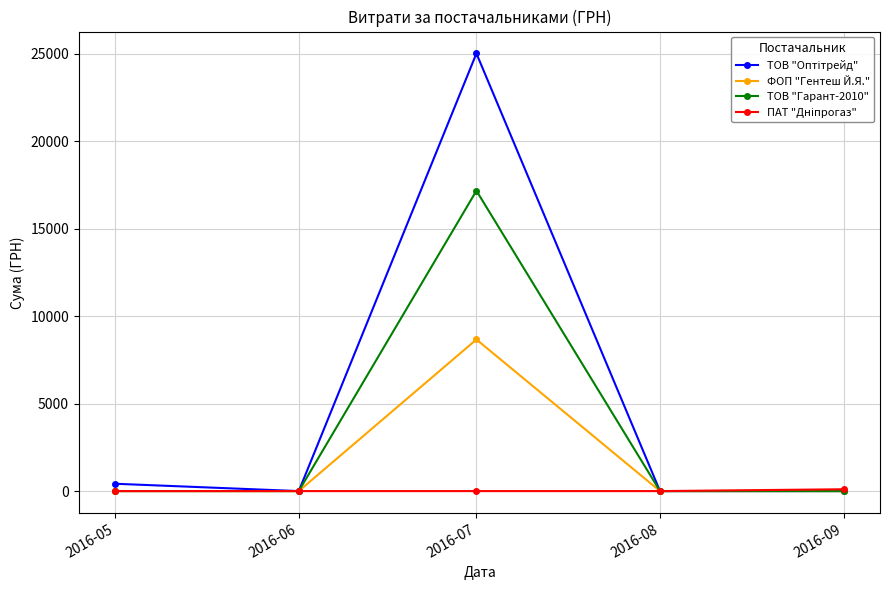

At which category is the sum across all series the highest?

2016-07